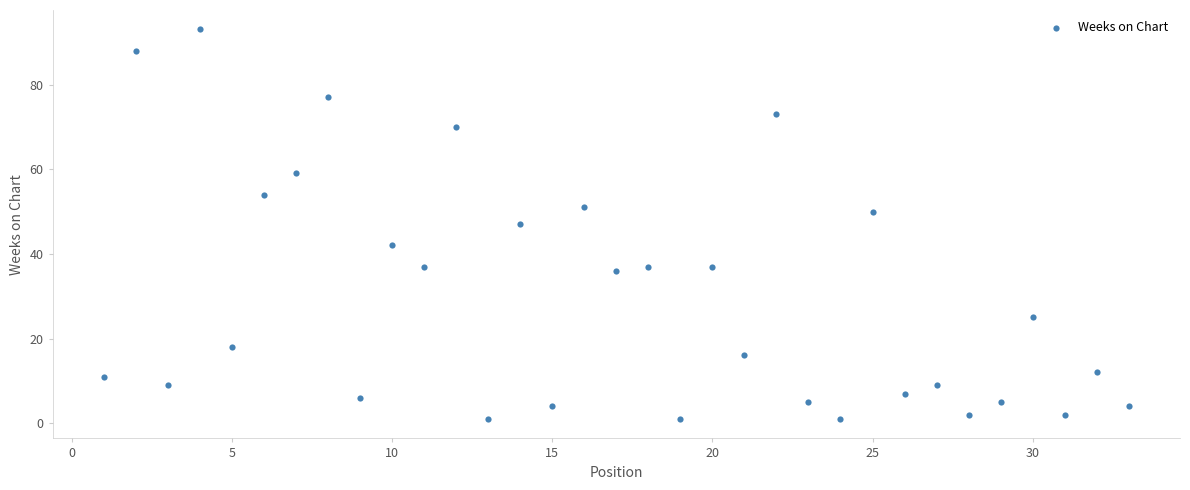

What is the range of Y values (max minus min)?

92